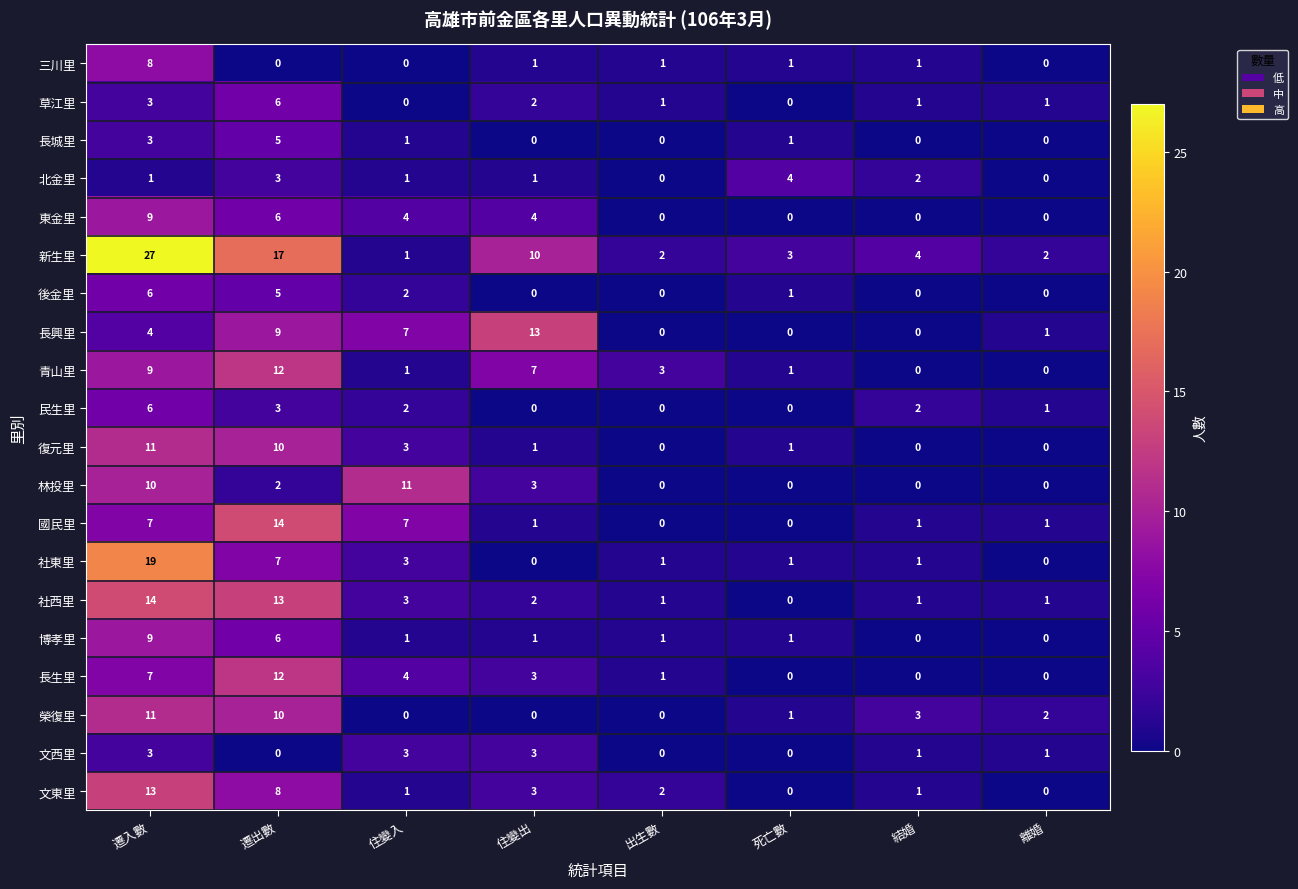

Count the number of categories in the chart.

8